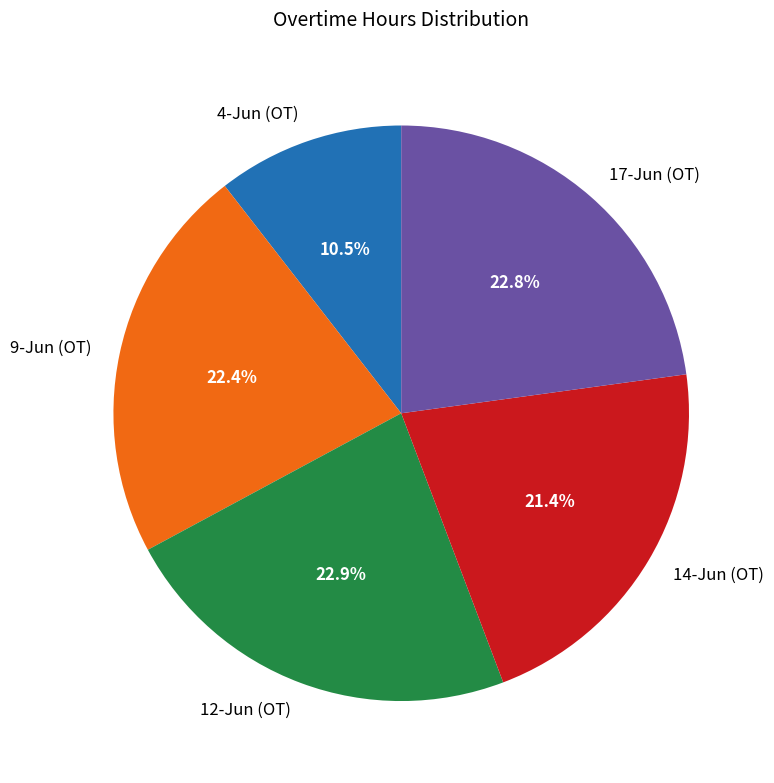

How much of the chart is everything except 9-Jun (OT)?

77.6%